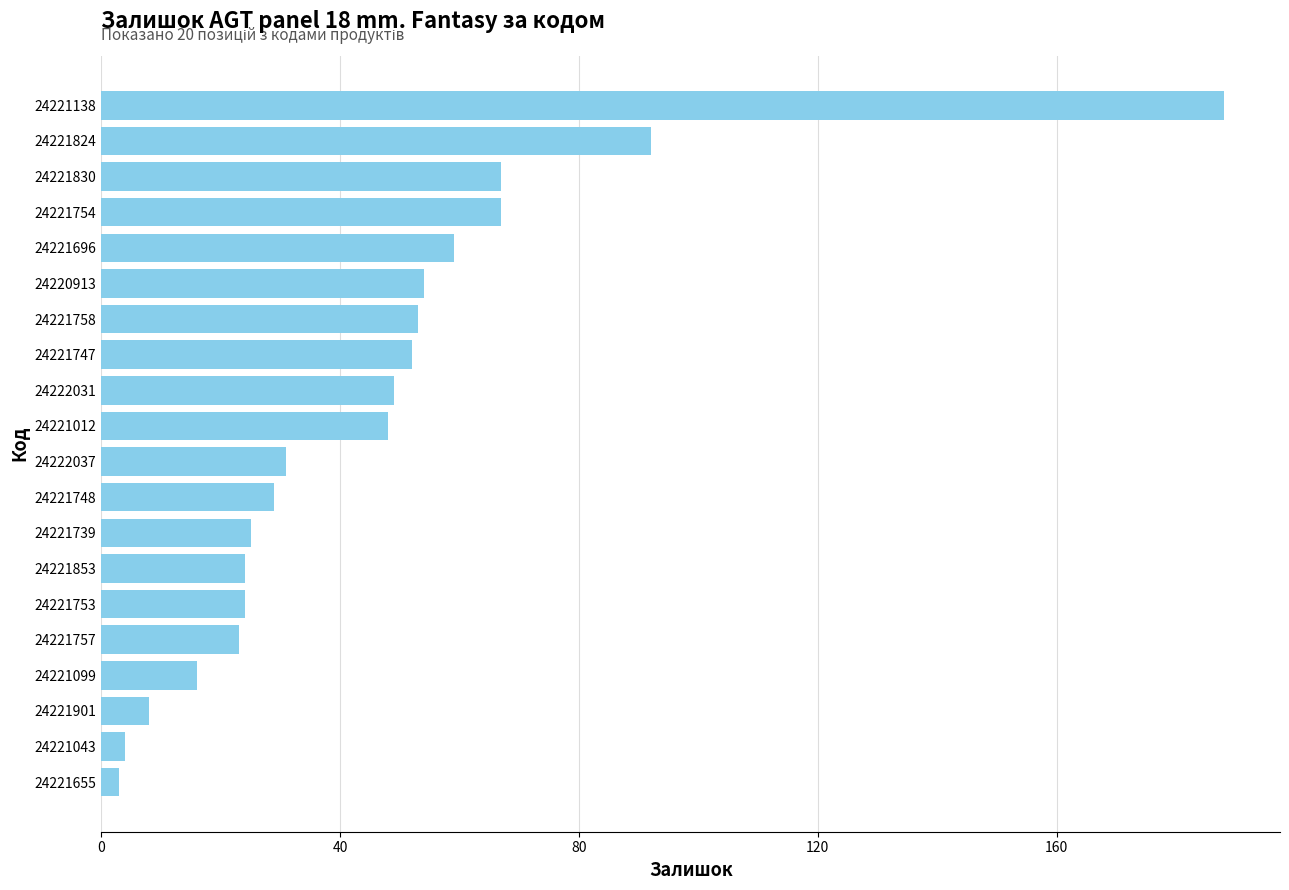

Reading bottom to top, transcribe all the data shown in this chart.

24221655=3	24221043=4	24221901=8	24221099=16	24221757=23	24221753=24	24221853=24	24221739=25	24221748=29	24222037=31	24221012=48	24222031=49	24221747=52	24221758=53	24220913=54	24221696=59	24221754=67	24221830=67	24221824=92	24221138=188